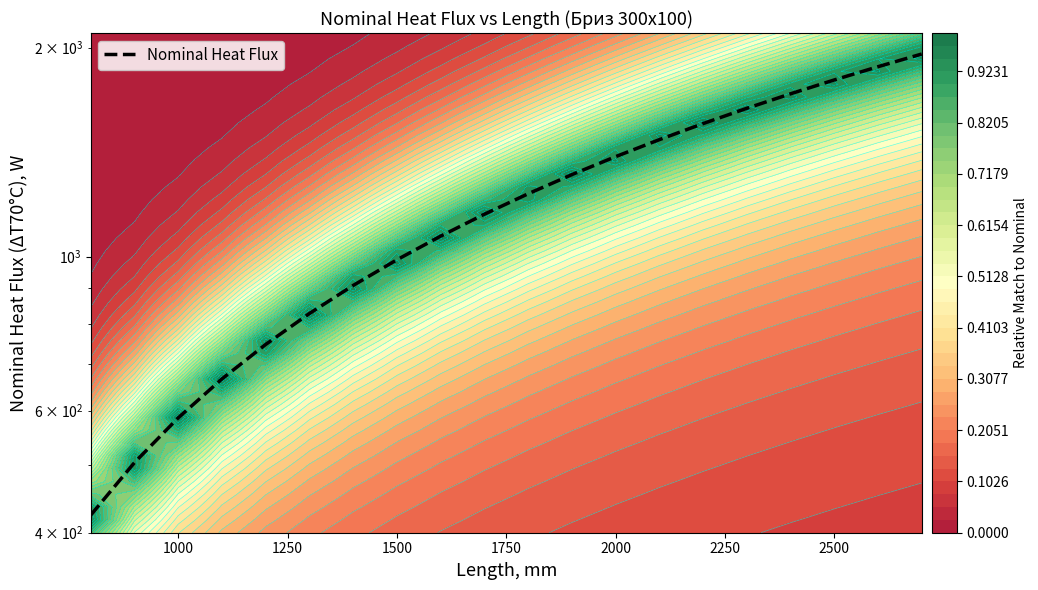

What is the difference between the maximum and minimum values?

1534.6